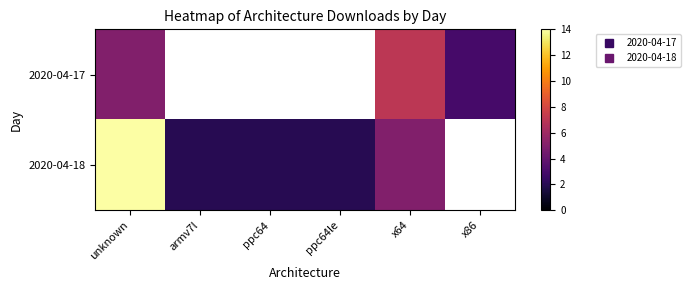

Which series has the widest spread of values?

2020-04-18